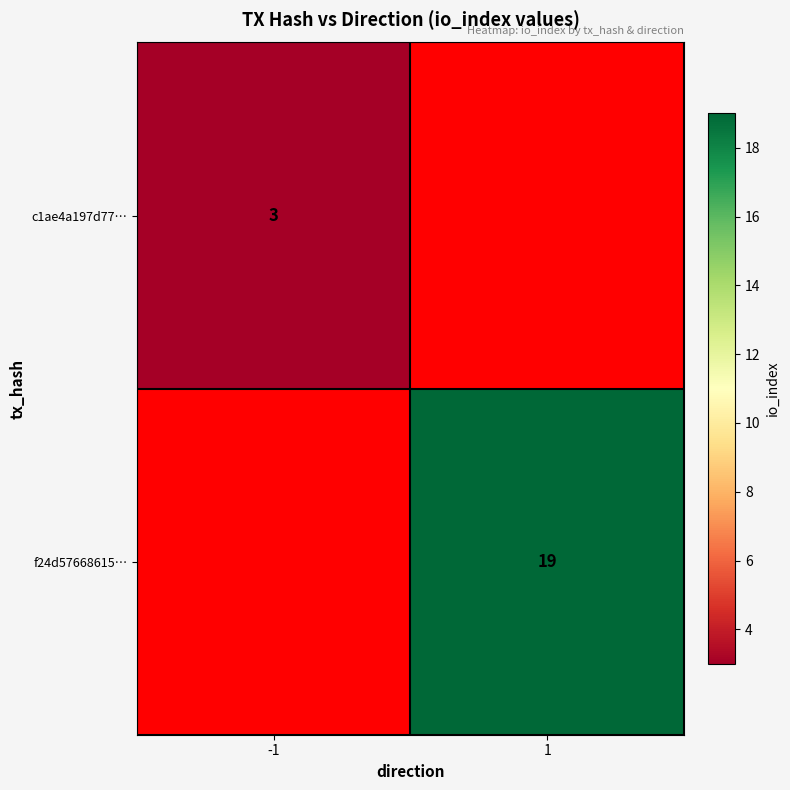

The value of c1ae4a197d77… at -1 is 3. True or false?

True